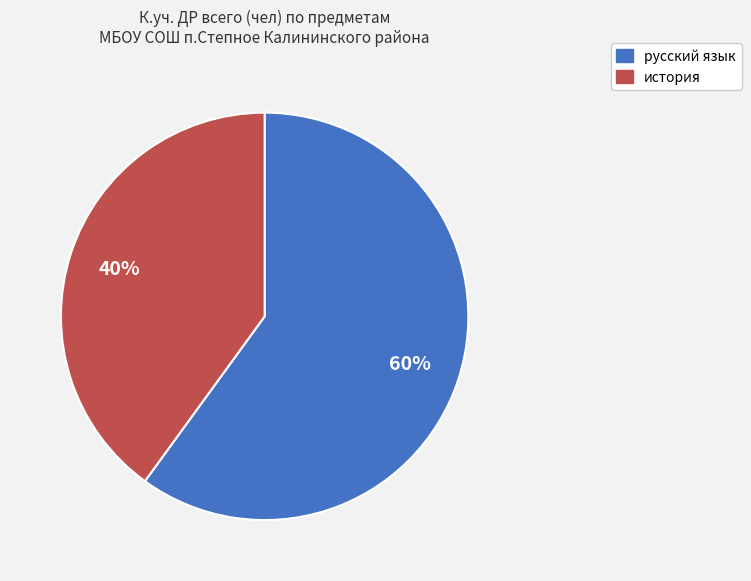

To the nearest percent, what portion does русский язык represent?

60%